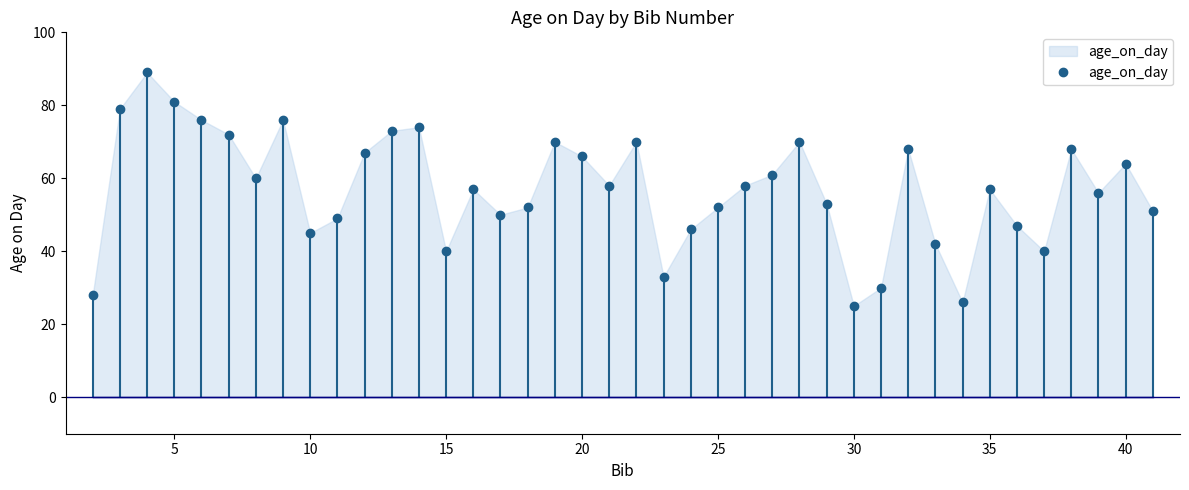

How many data points are less than 58?

20